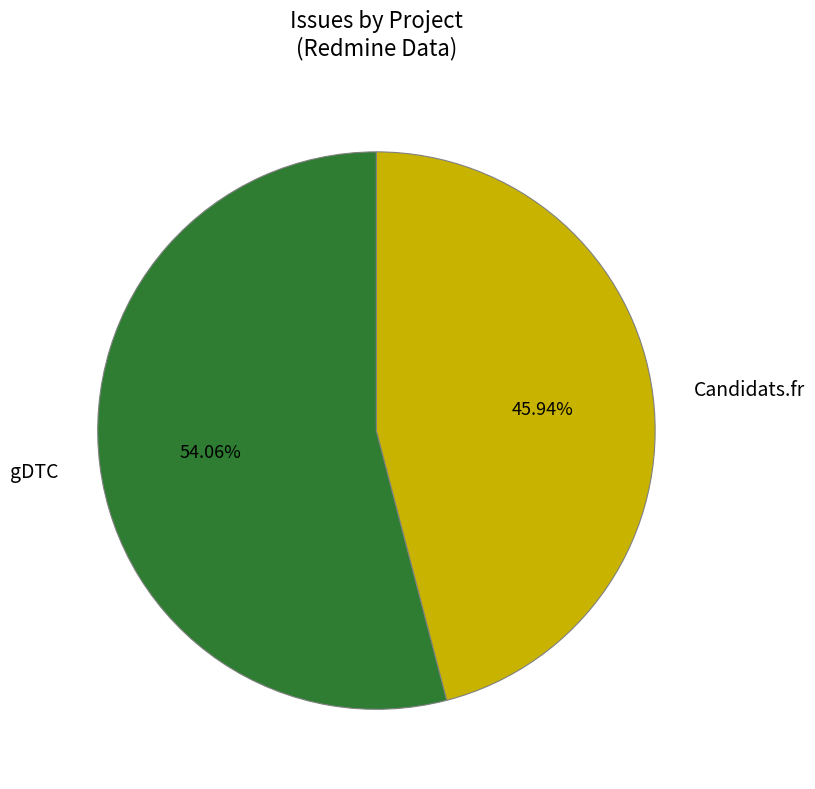

Combined, do Candidats.fr and gDTC account for over 50%?

Yes